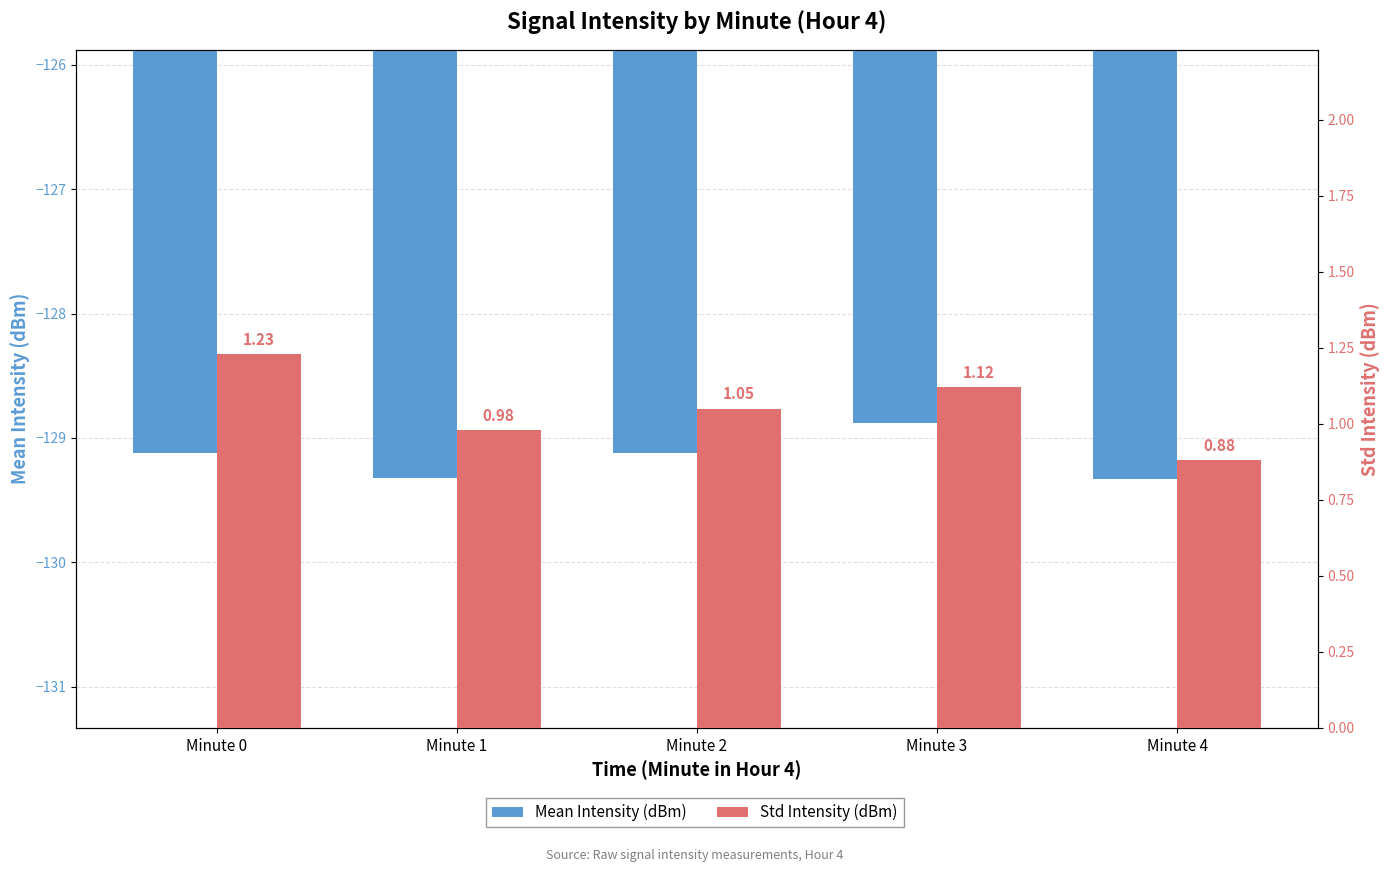

Count the number of data series in this chart.

2